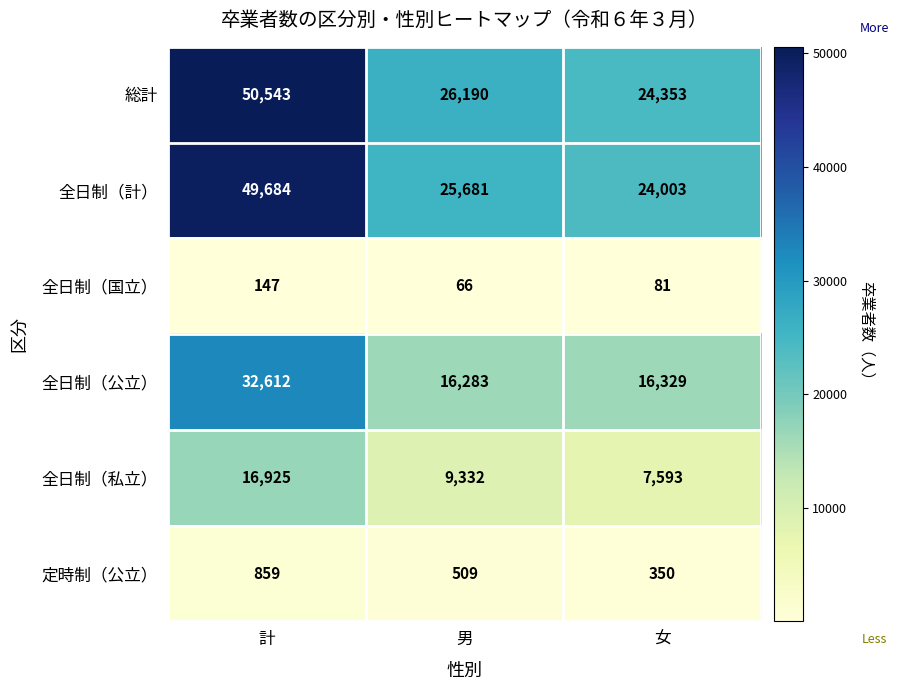

Between 男 and 女, which series saw the biggest shift?

総計